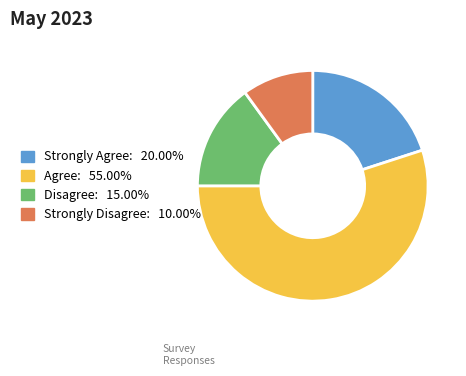

The Strongly Disagree slice represents 4% of the pie. True or false?

False